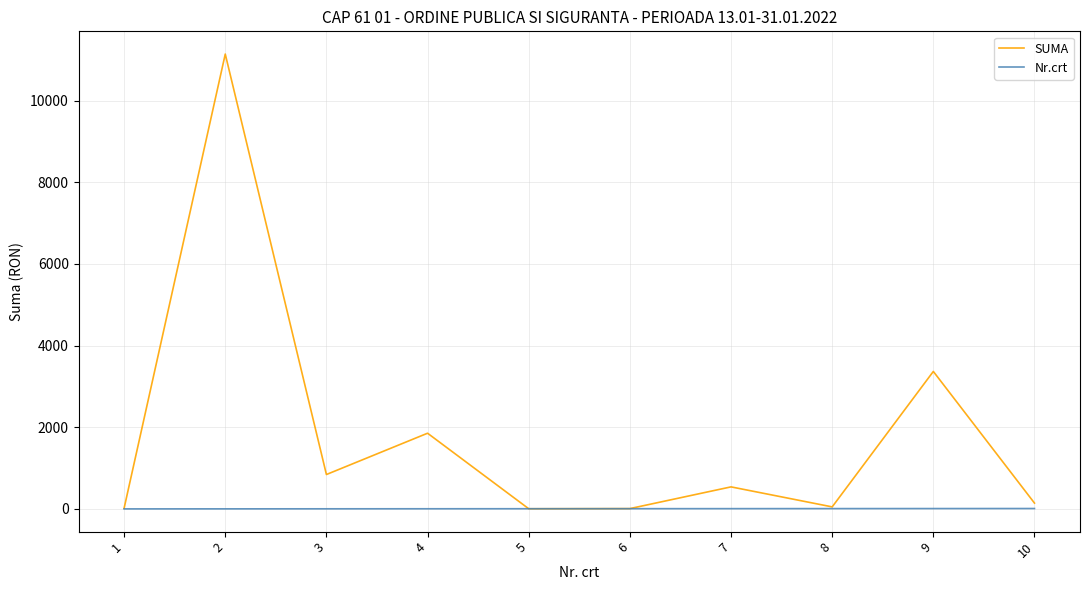

Which category has the highest value in the SUMA series?

2